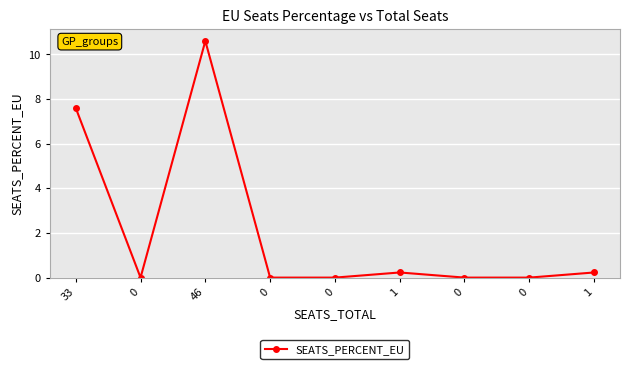

True or false: the data shows 0.3 at 1.

False